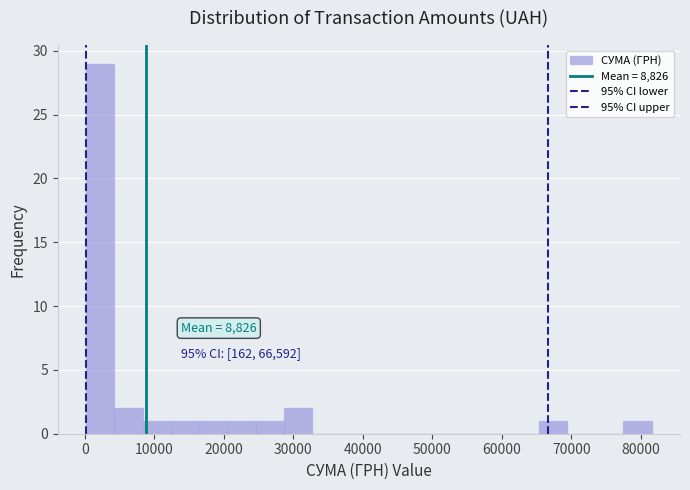

Over which range of the x-axis is the bar tallest?

0 to 4000